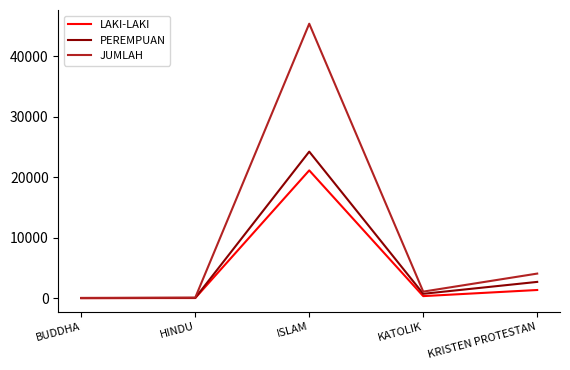

What is the greatest value displayed?

45335